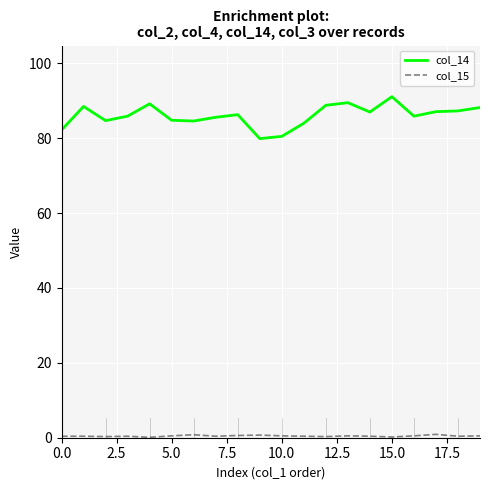

Which series has the largest range (max minus min)?

col_14